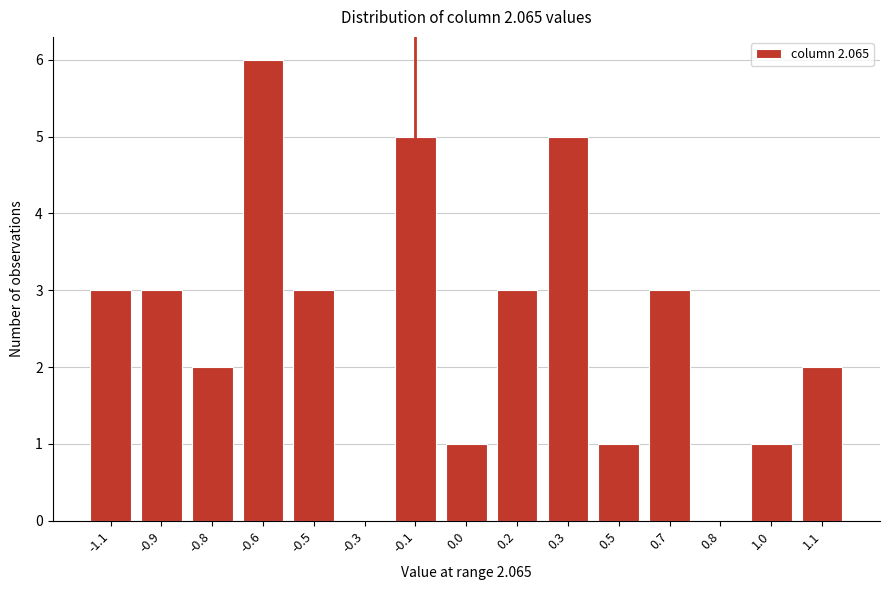

Reading left to right, list all the values displayed in this chart.

-1.1=3	-0.9=3	-0.8=2	-0.6=6	-0.5=3	-0.3=0	-0.1=5	0.0=1	0.2=3	0.3=5	0.5=1	0.7=3	0.8=0	1.0=1	1.1=2